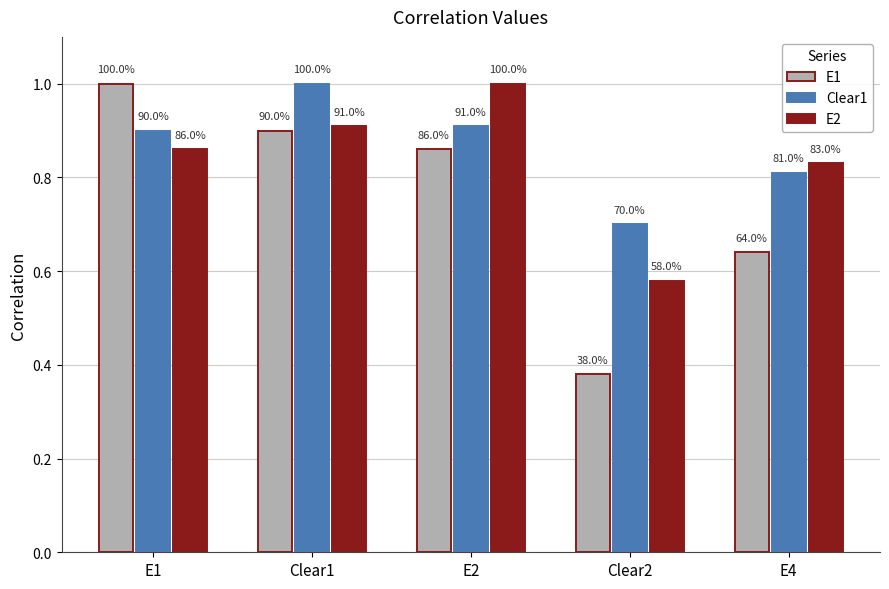

Does the chart contain stacked bars?

No